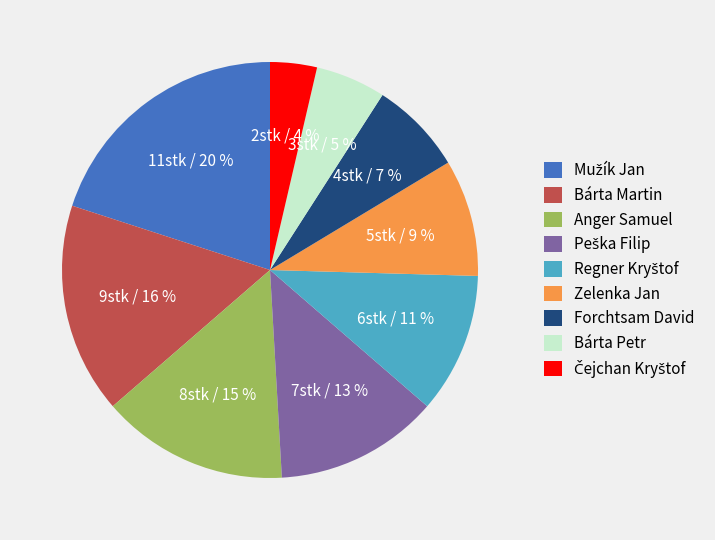

Is the sum of Zelenka Jan and Bárta Petr greater than half?

No